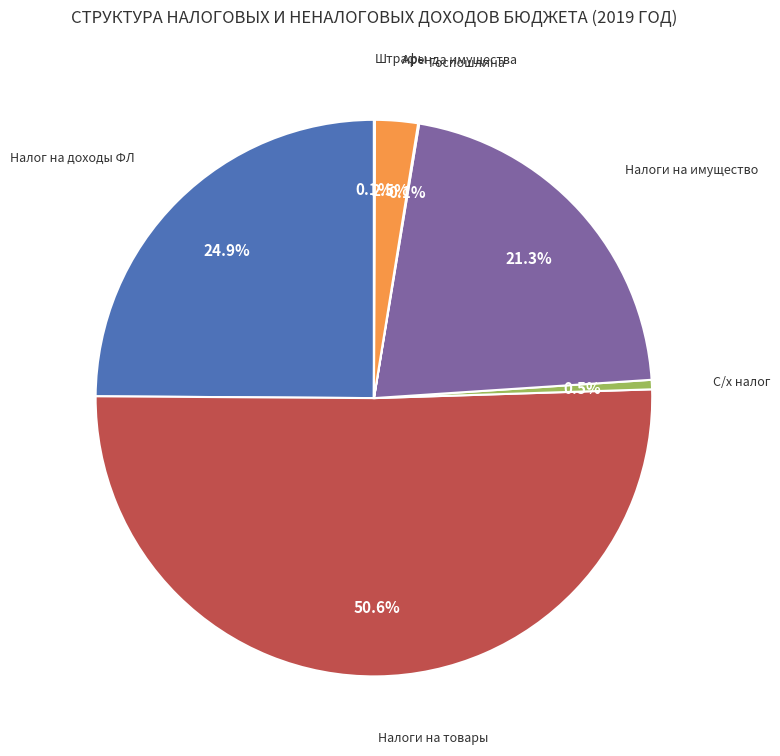

Count the number of slices in the pie.

7